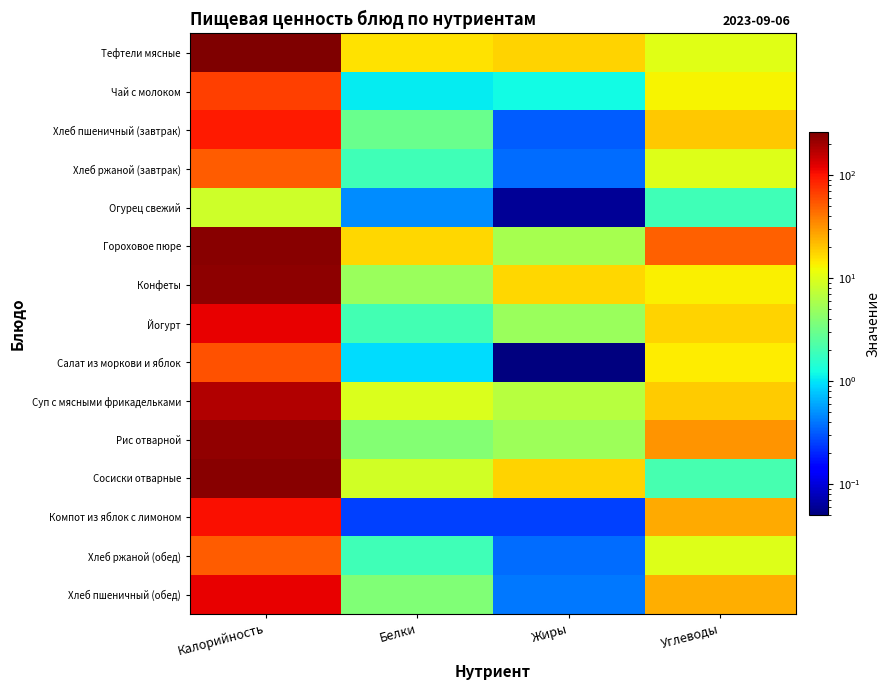

Reading left to right, what are all the values shown in this chart?

Тефтели мясные: Калорийность=261.4	Белки=15.4	Жиры=17.5	Углеводы=10.5
Чай с молоком: Калорийность=67.2	Белки=1.1	Жиры=1.2	Углеводы=13.0
Хлеб пшеничный (завтрак): Калорийность=94.0	Белки=3.0	Жиры=0.3	Углеводы=19.7
Хлеб ржаной (завтрак): Калорийность=52.2	Белки=2.0	Жиры=0.4	Углеводы=10.0
Огурец свежий: Калорийность=8.4	Белки=0.5	Жиры=0.1	Углеводы=2.0
Гороховое пюре: Калорийность=240.1	Белки=16.9	Жиры=5.8	Углеводы=49.6
Конфеты: Калорийность=236.0	Белки=4.9	Жиры=17.3	Углеводы=13.7
Йогурт: Калорийность=120.0	Белки=2.0	Жиры=5.0	Углеводы=18.0
Салат из моркови и яблок: Калорийность=56.1	Белки=0.9	Жиры=0.1	Углеводы=13.9
Суп с мясными фрикадельками: Калорийность=175.1	Белки=9.8	Жиры=6.8	Углеводы=19.0
Рис отварной: Калорийность=225.2	Белки=3.9	Жиры=5.1	Углеводы=31.1
Сосиски отварные: Калорийность=240.0	Белки=8.8	Жиры=17.9	Углеводы=2.1
Компот из яблок с лимоном: Калорийность=104.1	Белки=0.2	Жиры=0.2	Углеводы=25.4
Хлеб ржаной (обед): Калорийность=52.2	Белки=2.0	Жиры=0.4	Углеводы=10.0
Хлеб пшеничный (обед): Калорийность=118.0	Белки=3.8	Жиры=0.4	Углеводы=24.6